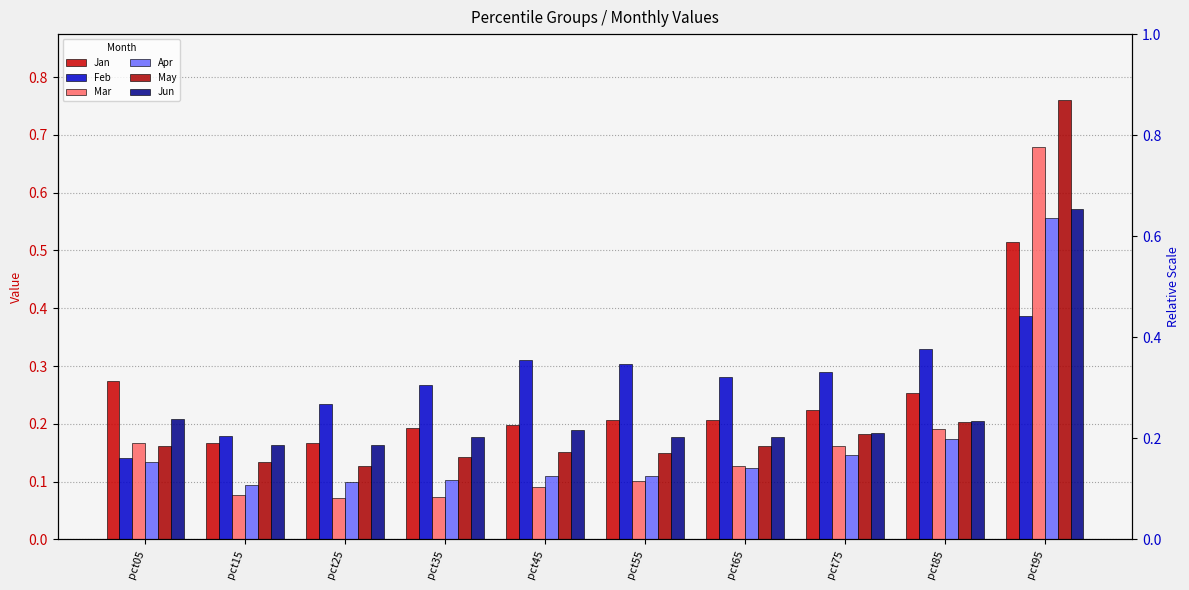

Which category has the highest value in the Mar series?

pct95